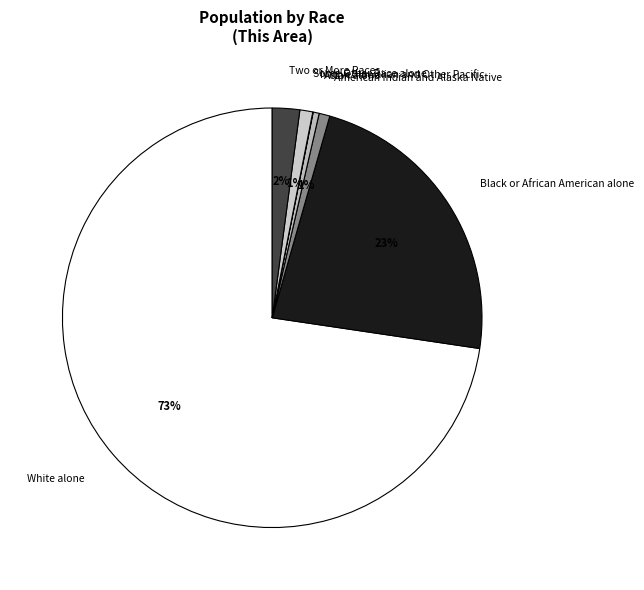

Which slice is the largest?

White alone